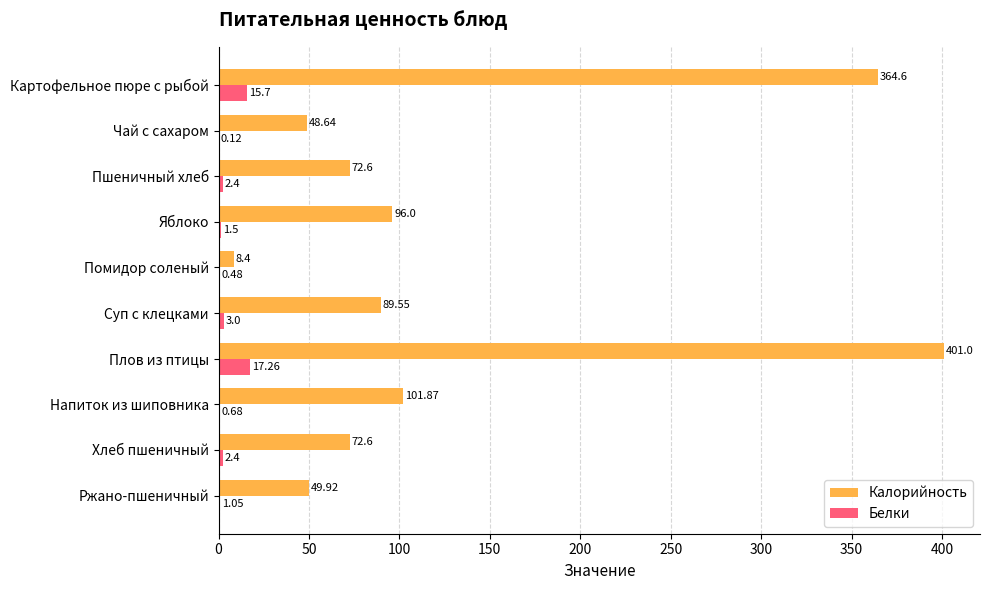

Between Плов из птицы and Напиток из шиповника, which series saw the biggest shift?

Калорийность